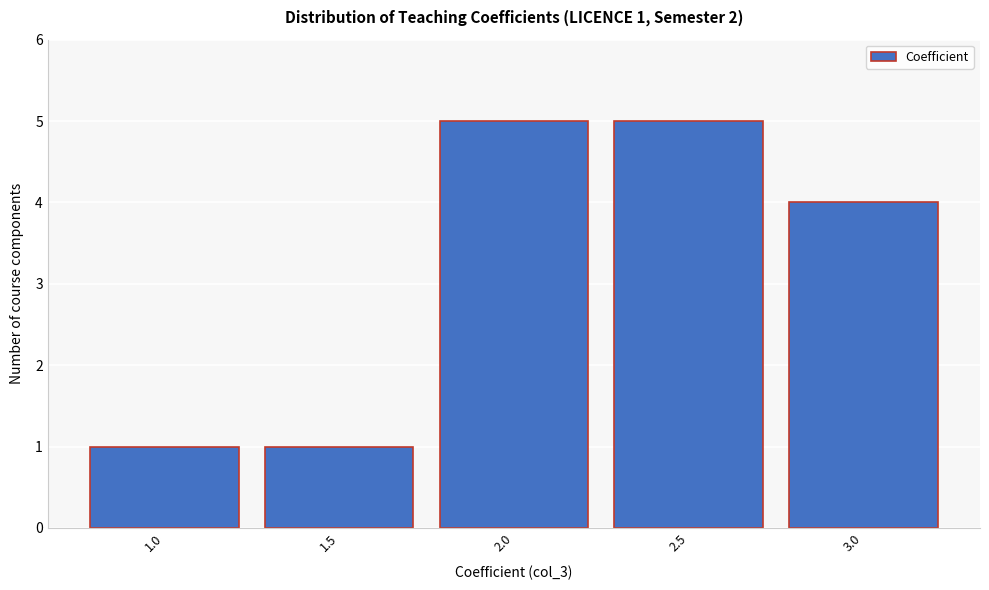

Reading left to right, transcribe all the data shown in this chart.

1.0=1	1.5=1	2.0=5	2.5=5	3.0=4